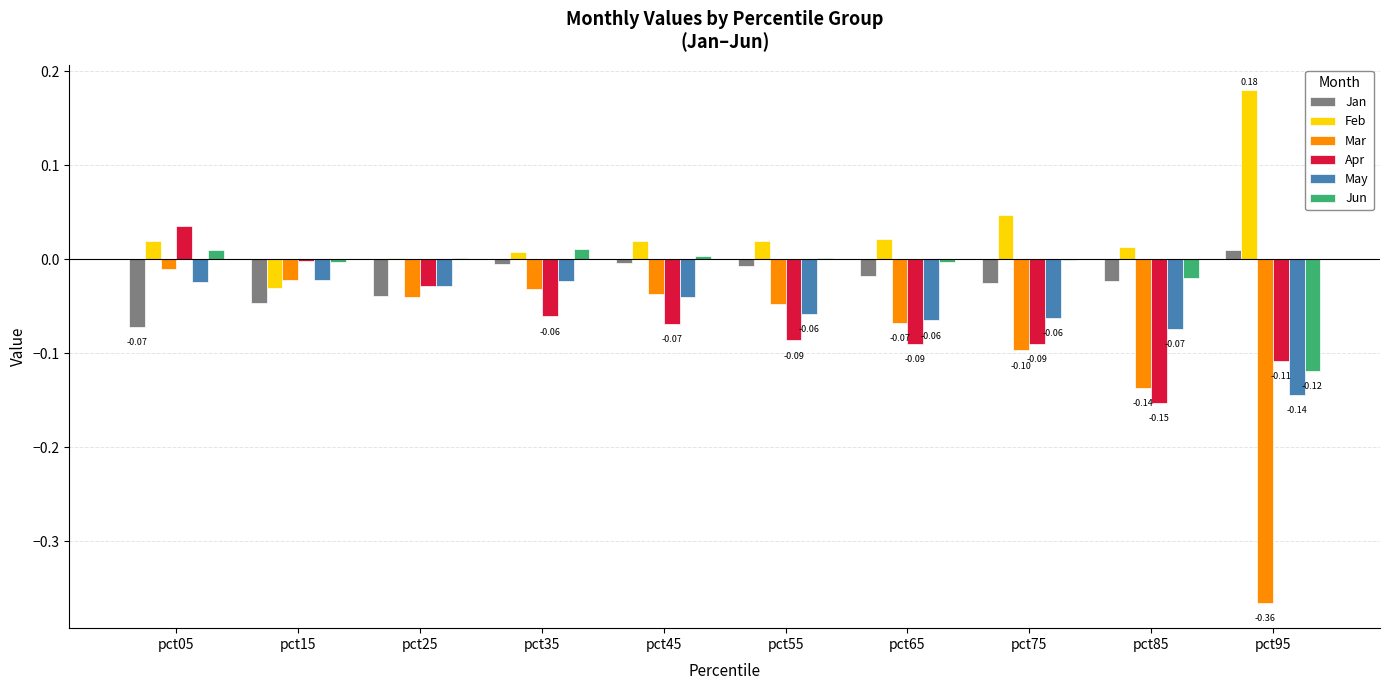

Is the value of Jun at pct75 greater than the value of May at pct15?

Yes